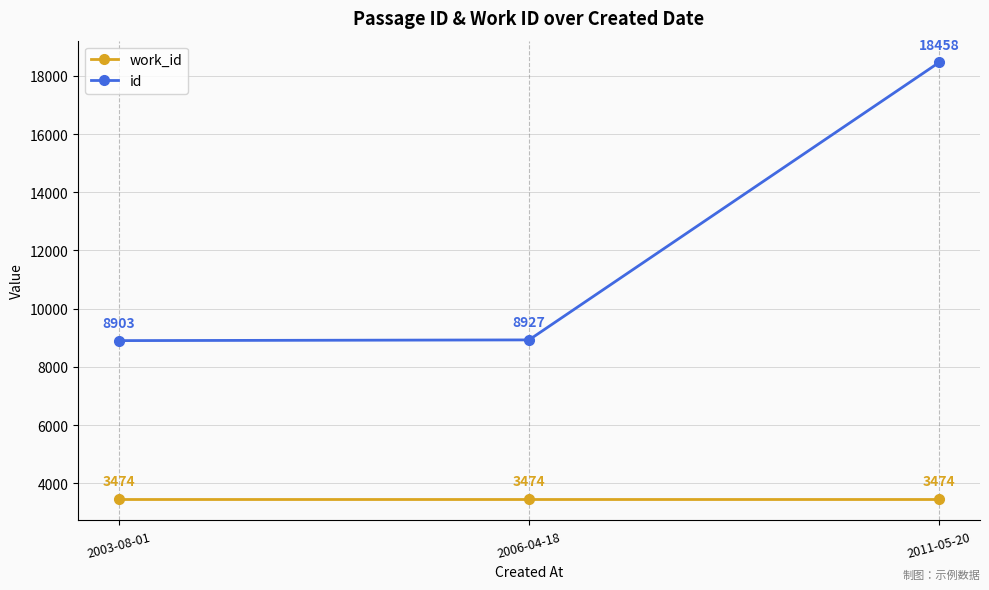

What is the approximate value of work_id at 2006-04-18?

3474